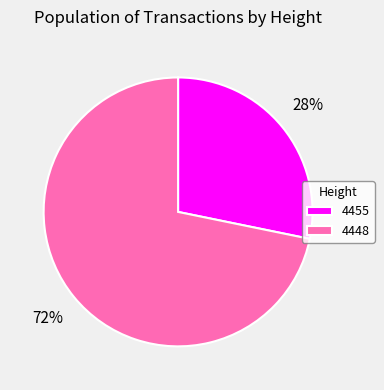

How many slices are in this pie chart?

2